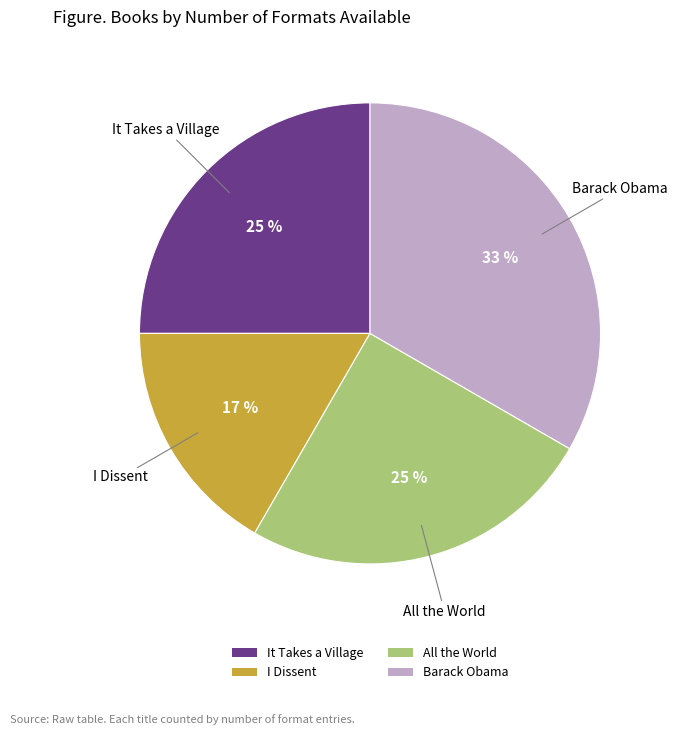

Count the number of slices in the pie.

4